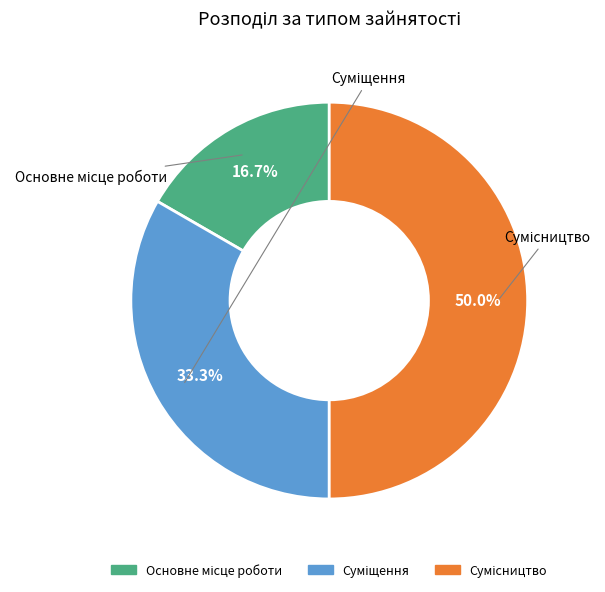

Do Сумісництво and Основне місце роботи together represent more than half of the pie?

Yes